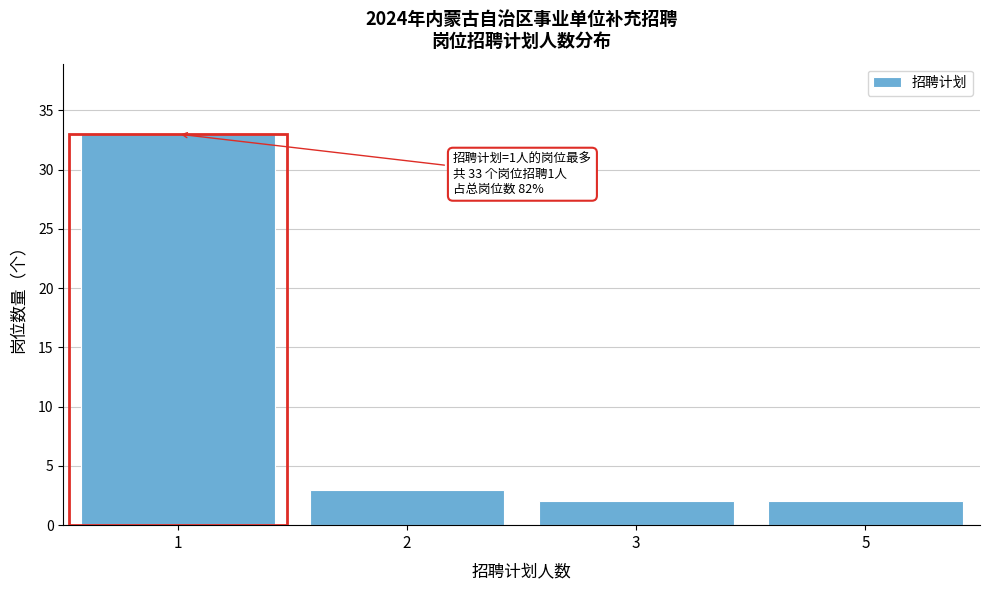

Reading left to right, extract all data points from this chart.

1=33	2=3	3=2	5=2